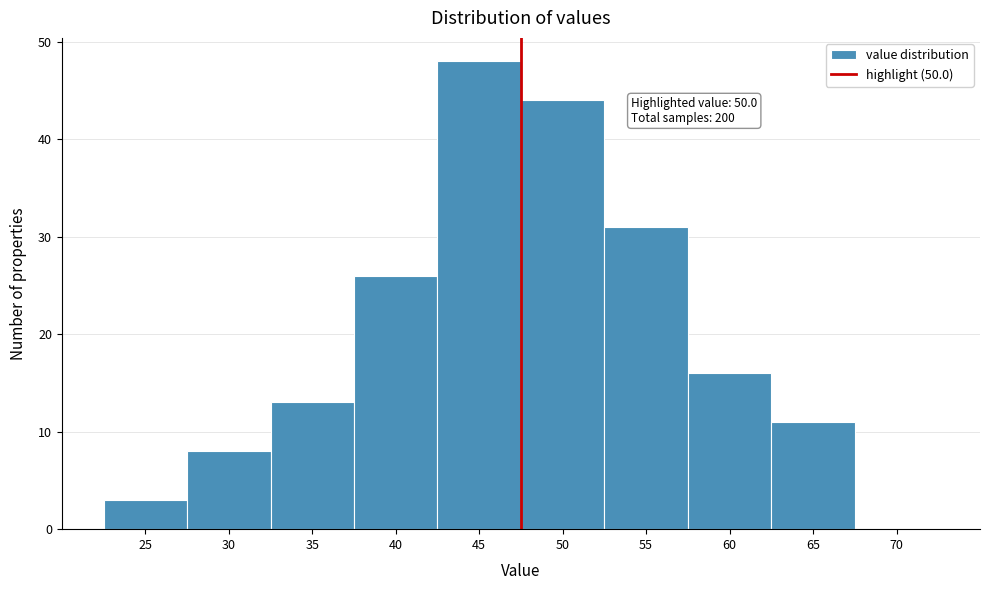

Reading left to right, transcribe all the data shown in this chart.

25=3	30=8	35=13	40=26	45=48	50=44	55=31	60=16	65=11	70=0